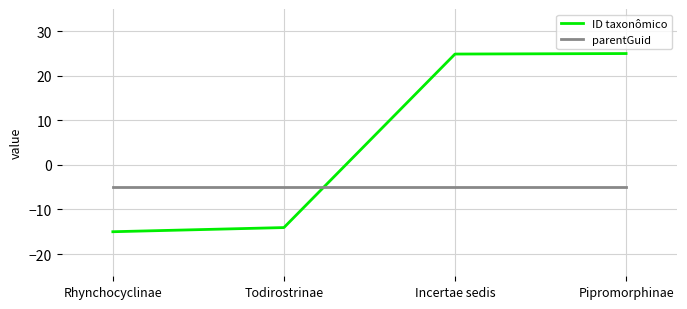

What is the average value of the ID taxonômico series?

5.2